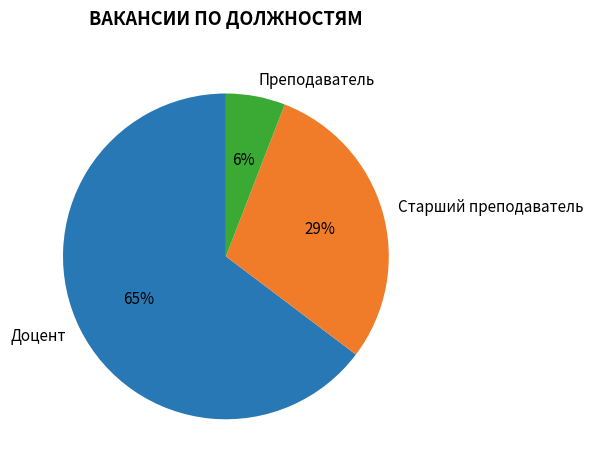

Does any single category account for the majority?

Yes